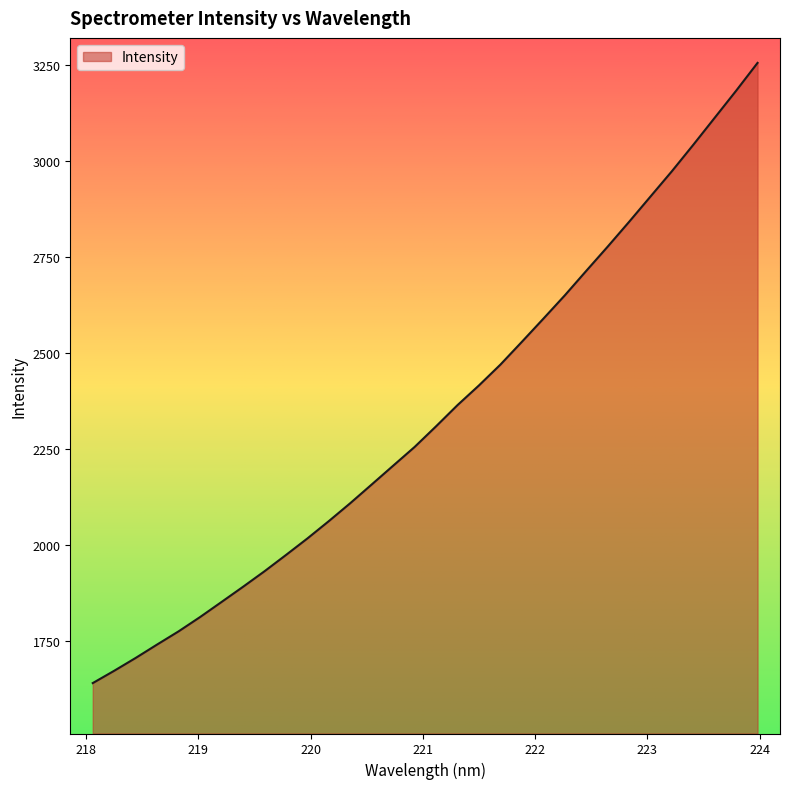

What is the smallest value displayed?

1641.0